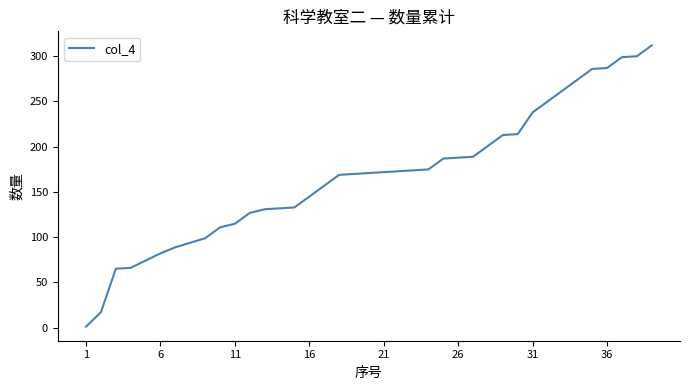

What is the maximum value shown in the chart?

311.7